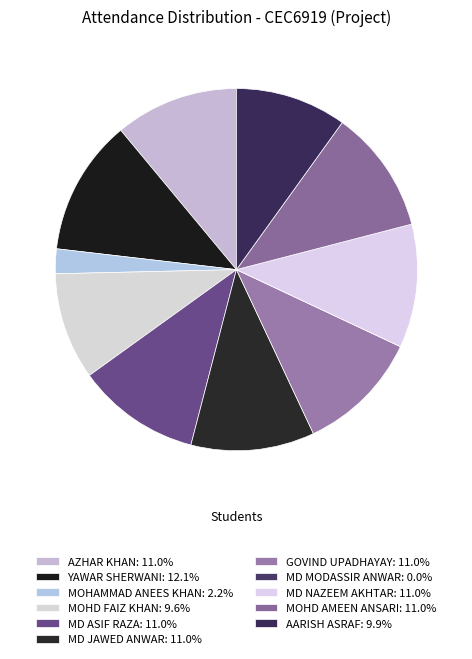

Is there a majority slice in this chart?

No